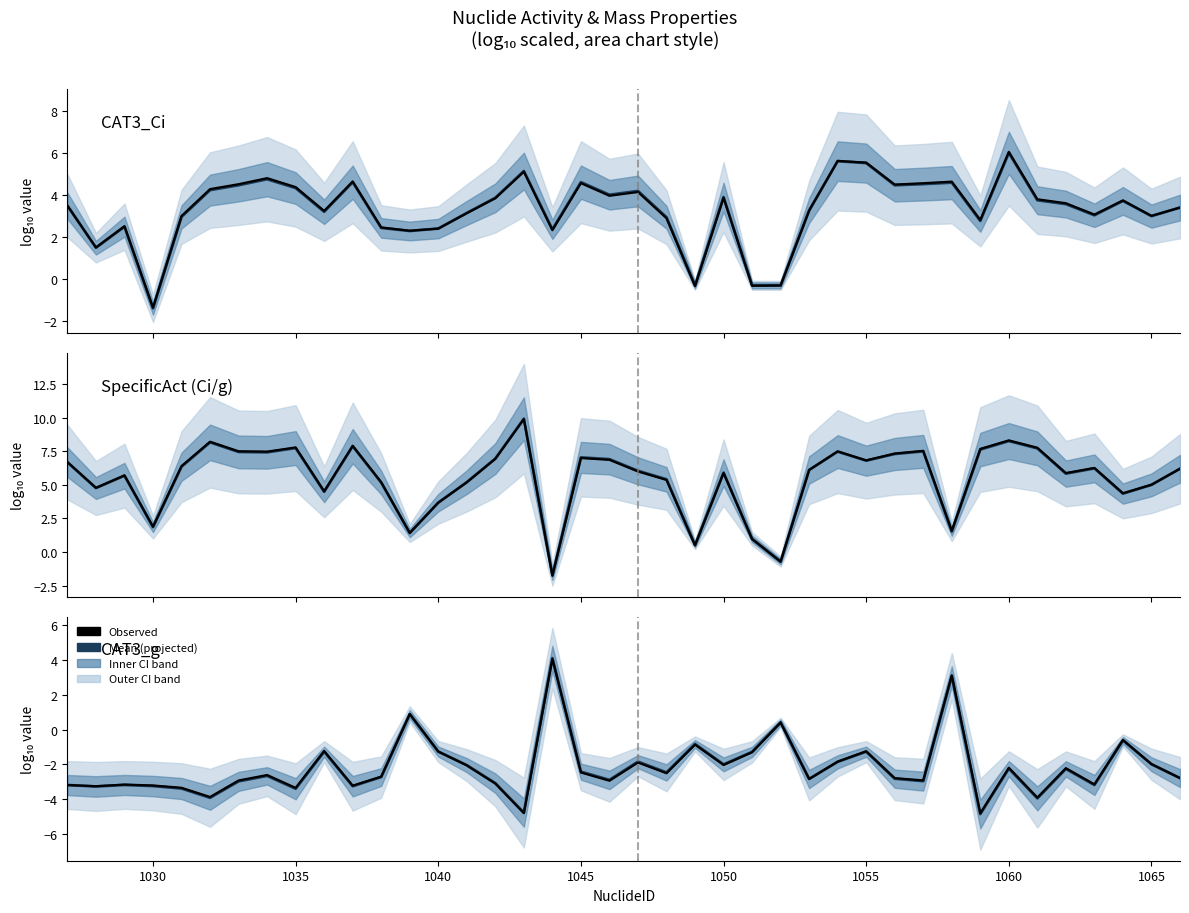

How many lines are shown in the chart?

6